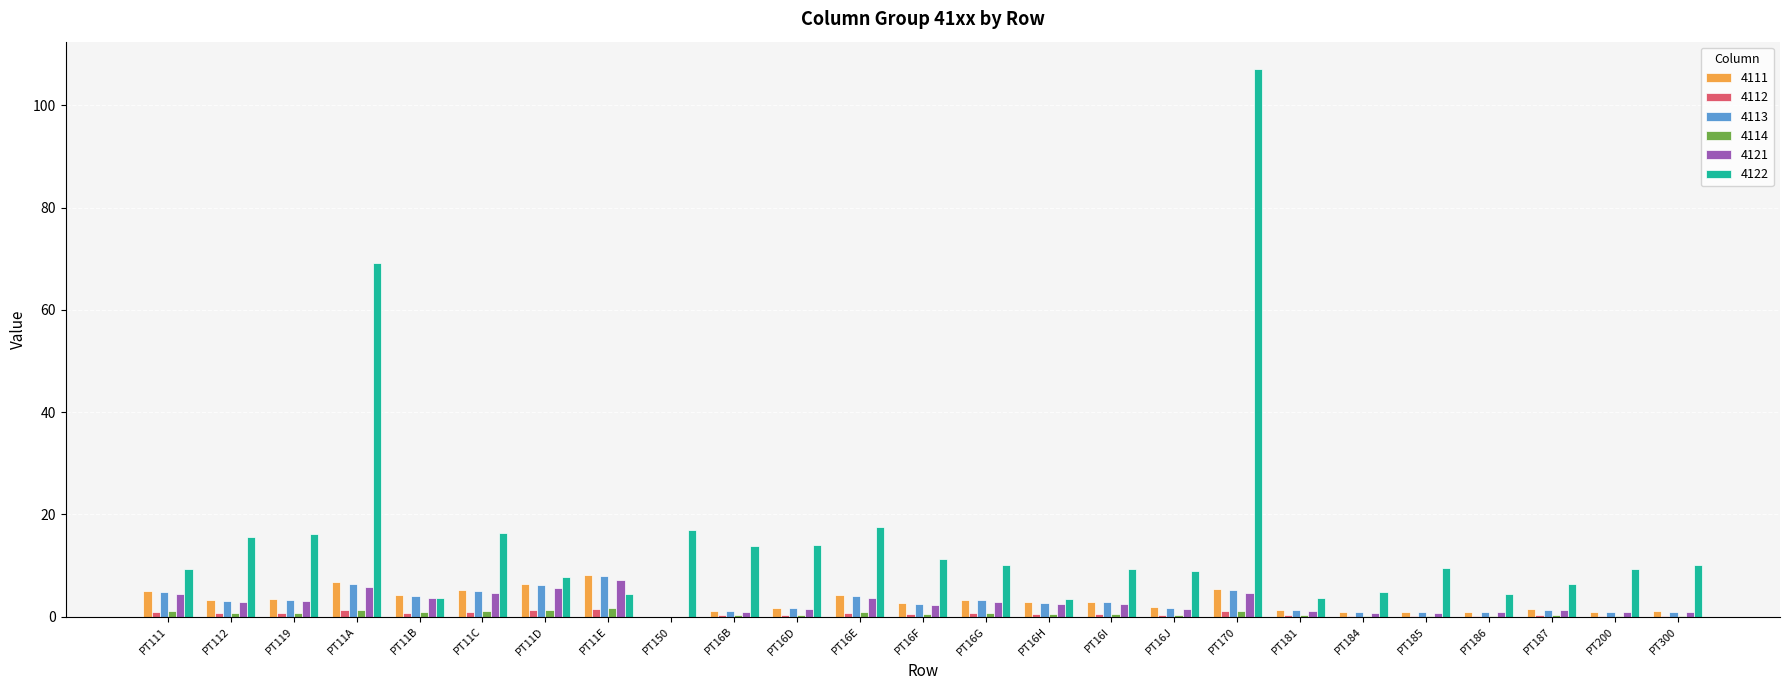

What is the sum of the 4114 values at PT181 and PT11E?

1.9